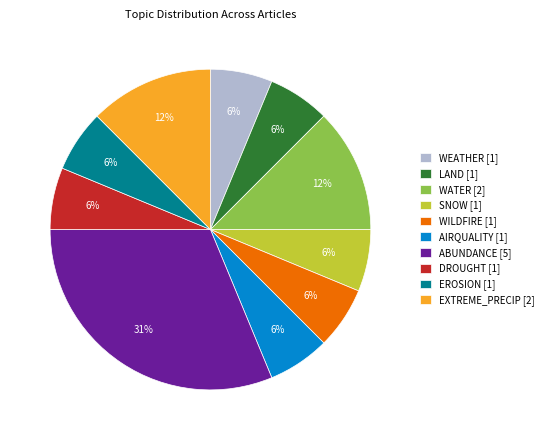

To the nearest percent, what portion does LAND [1] represent?

6%